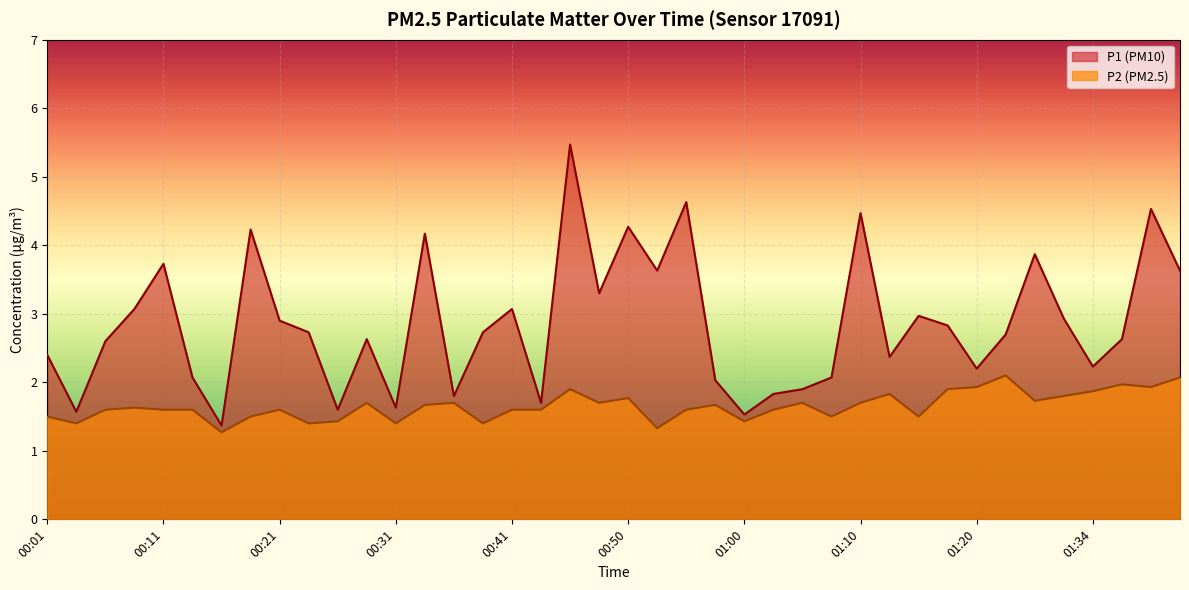

What is the difference between the highest and lowest values at 01:26?

0.6